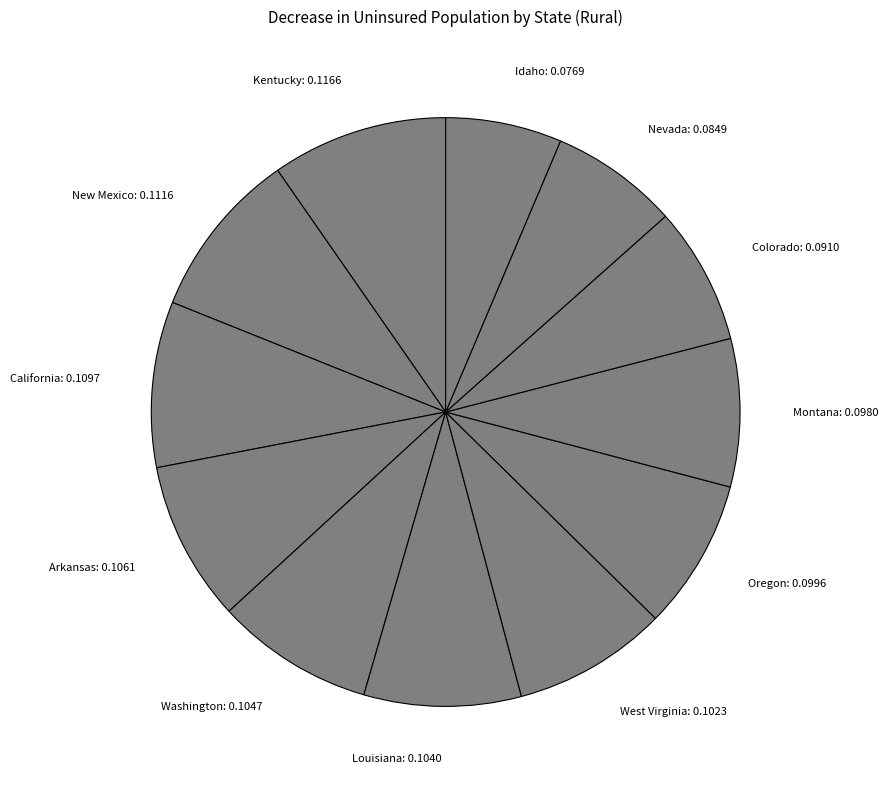

Is Washington the majority of the pie?

No